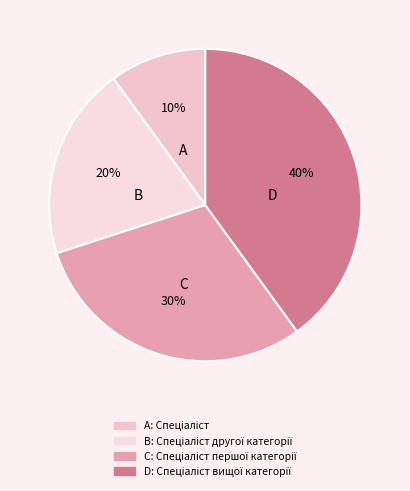

Rank the categories by value from highest to lowest.

Спеціаліст вищої категорії, Спеціаліст першої категорії, Спеціаліст другої категорії, Спеціаліст